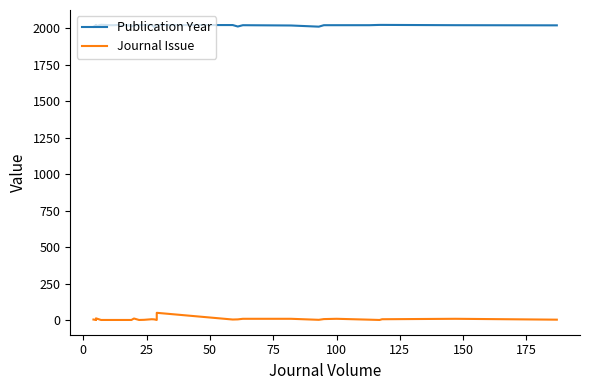

True or false: Publication Year and Journal Issue intersect in this chart.

False